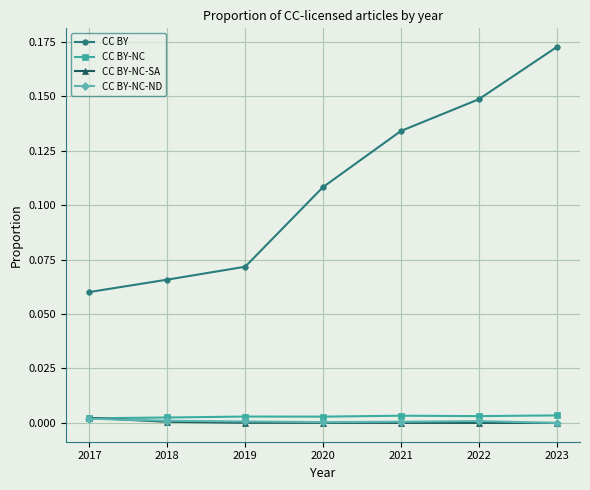

True or false: CC BY-NC has a value of 0.0 at 2017.

True